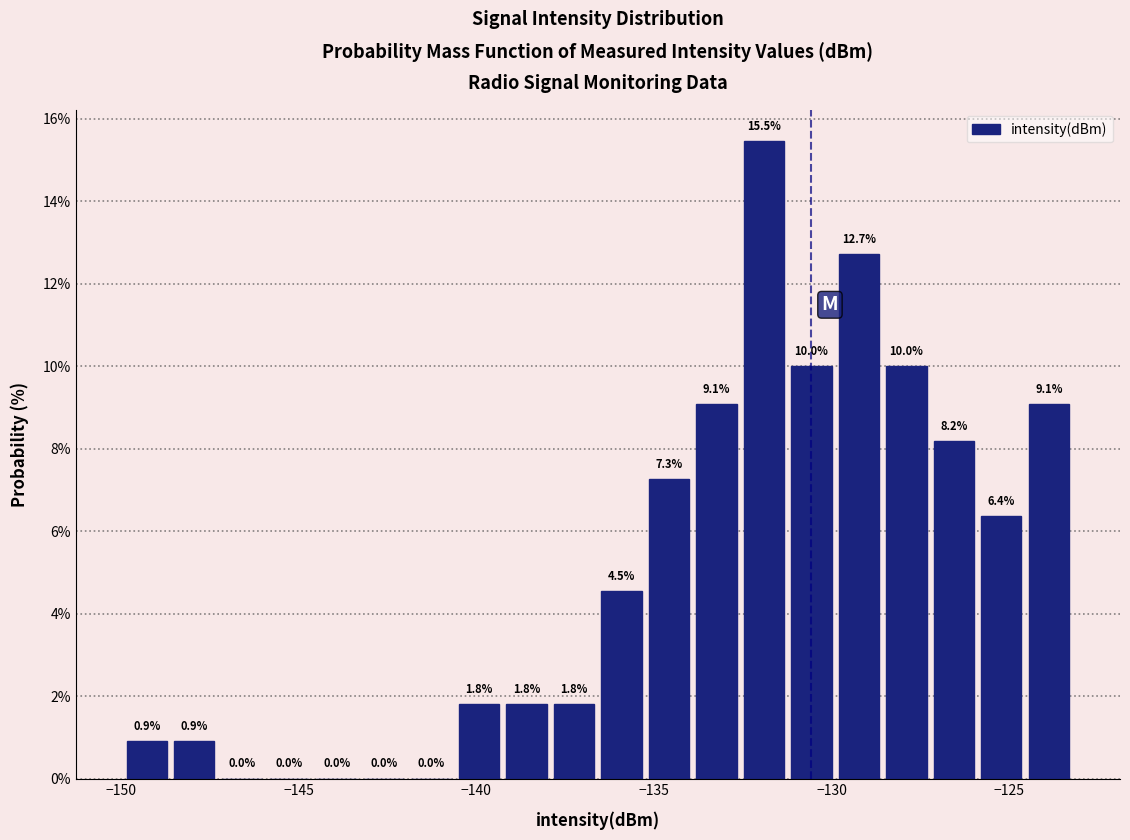

Around what value on the x-axis is the tallest bar? Give the approximate position of its centre, as read against the axis.

-132.0